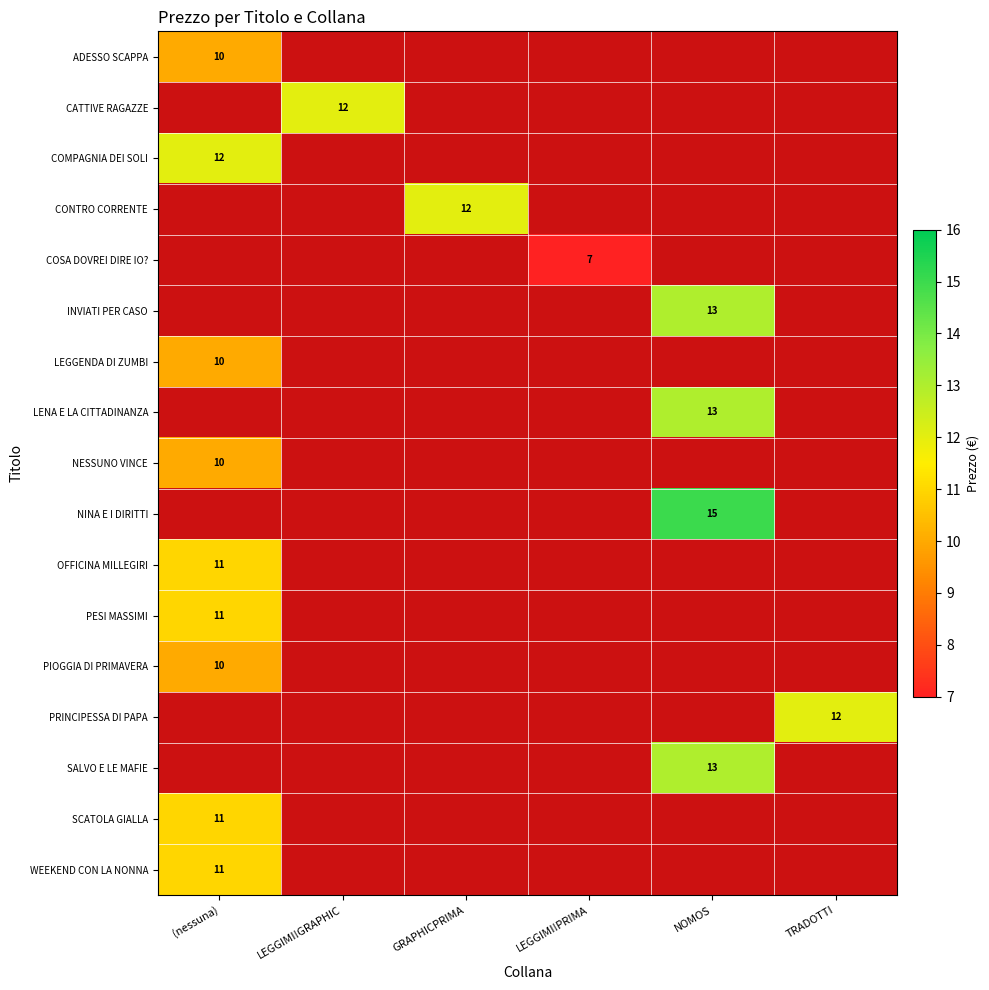

At TRADOTTI, list the series in order from smallest to largest.

ADESSO SCAPPA, CATTIVE RAGAZZE, COMPAGNIA DEI SOLI, CONTRO CORRENTE, COSA DOVREI DIRE IO?, INVIATI PER CASO, LEGGENDA DI ZUMBI, LENA E LA CITTADINANZA, NESSUNO VINCE, NINA E I DIRITTI, OFFICINA MILLEGIRI, PESI MASSIMI, PIOGGIA DI PRIMAVERA, PRINCIPESSA DI PAPA, SALVO E LE MAFIE, SCATOLA GIALLA, WEEKEND CON LA NONNA